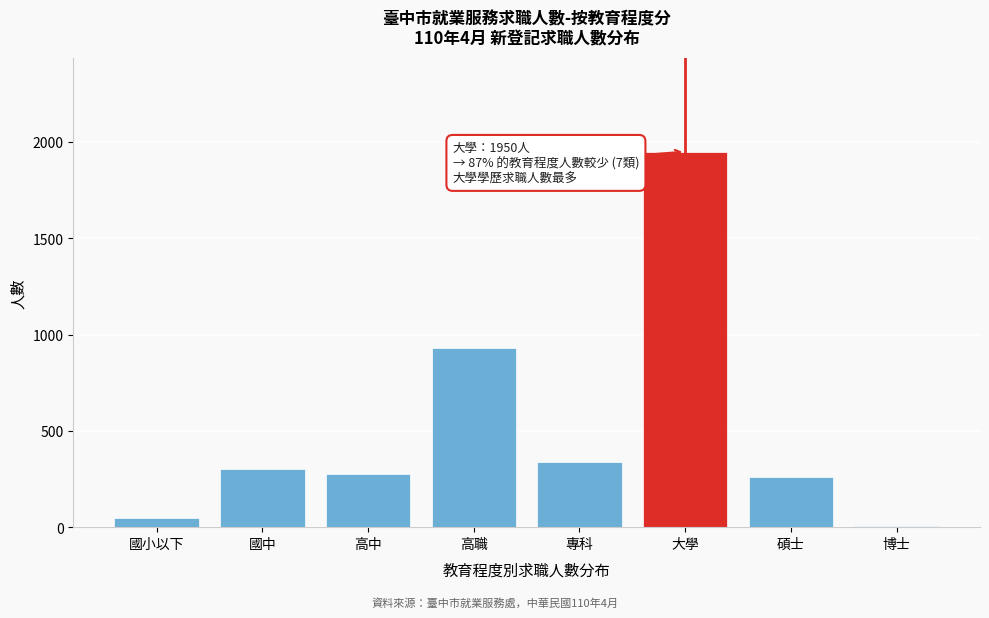

Reading left to right, extract all data points from this chart.

國小以下=45	國中=304	高中=277	高職=932	專科=337	大學=1950	碩士=261	博士=4